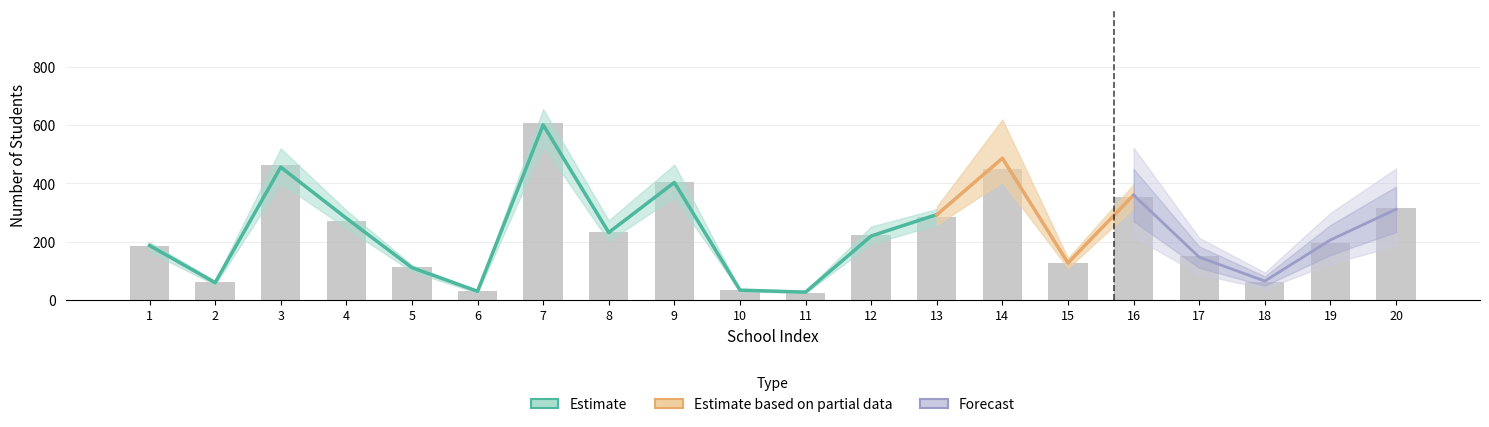

What is the value of the 2024 ГОД bar at the 6th from the left?

30